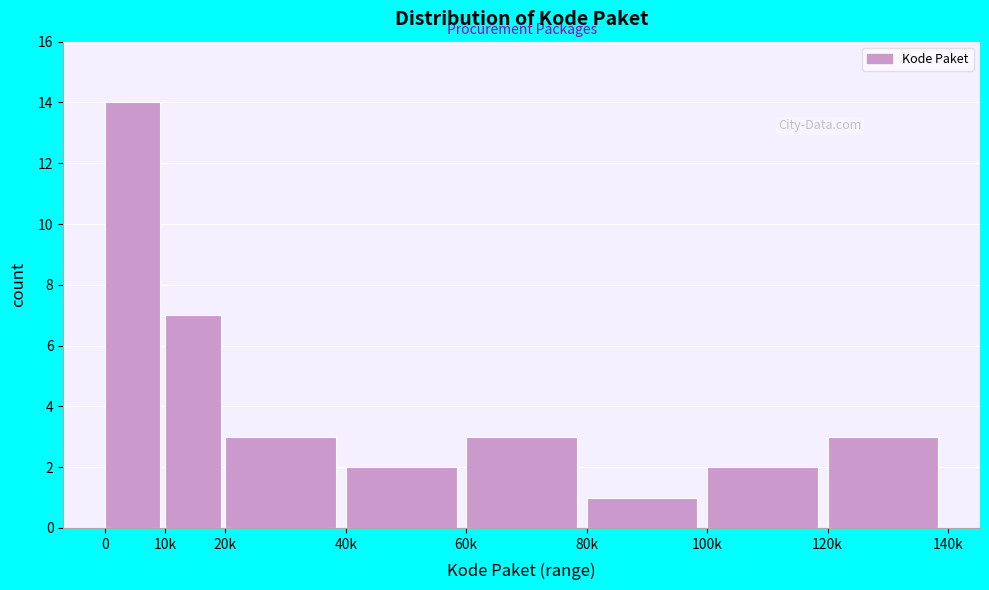

Reading right to left, extract all data points from this chart.

120k=3	100k=2	80k=1	60k=3	40k=2	20k=3	10k=7	0=14